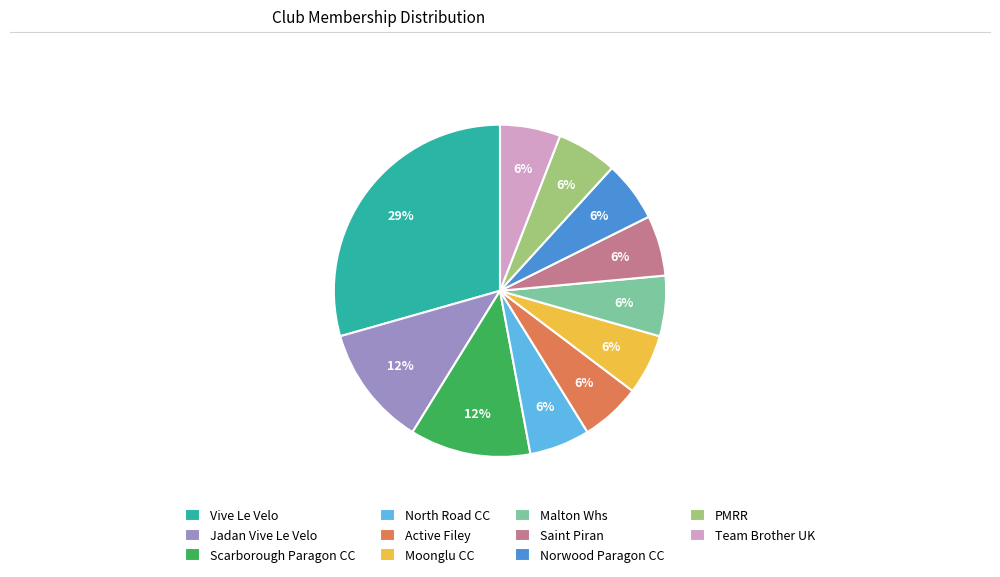

Is the sum of Moonglu CC and Team Brother UK greater than half?

No